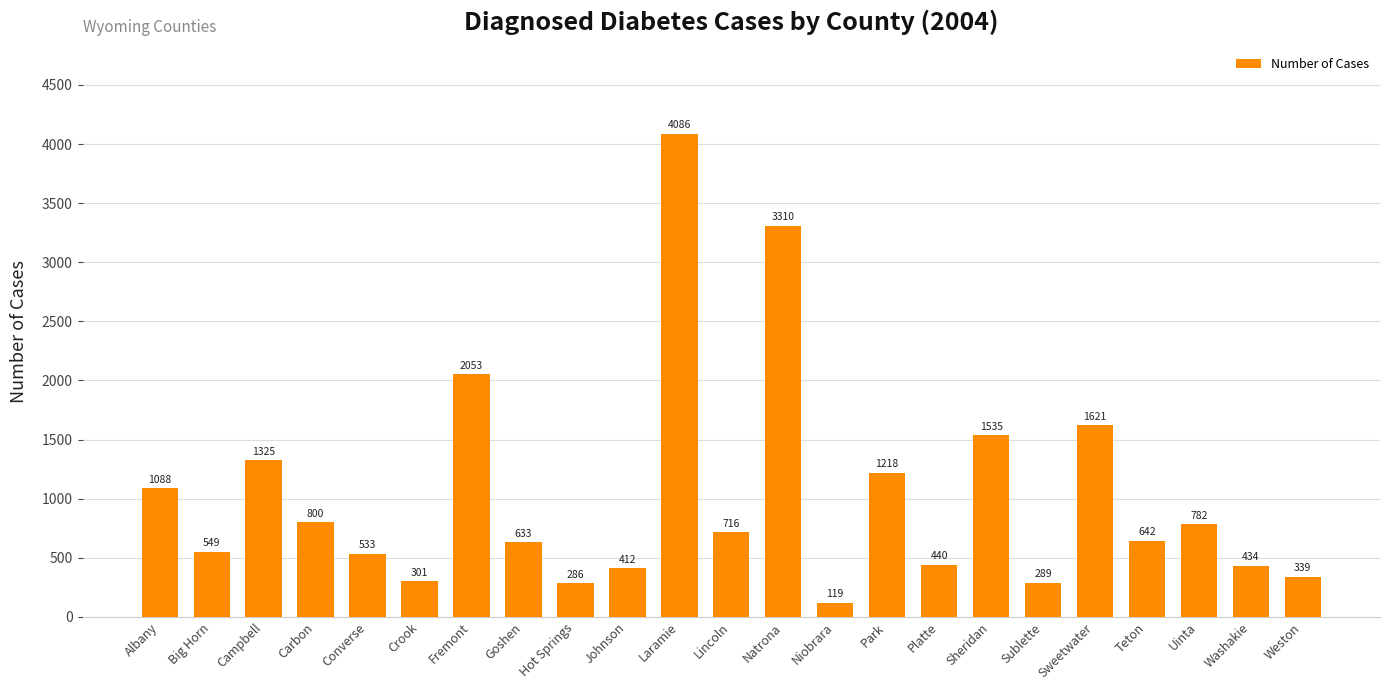

Read the value at Hot Springs, to the nearest 50.

300